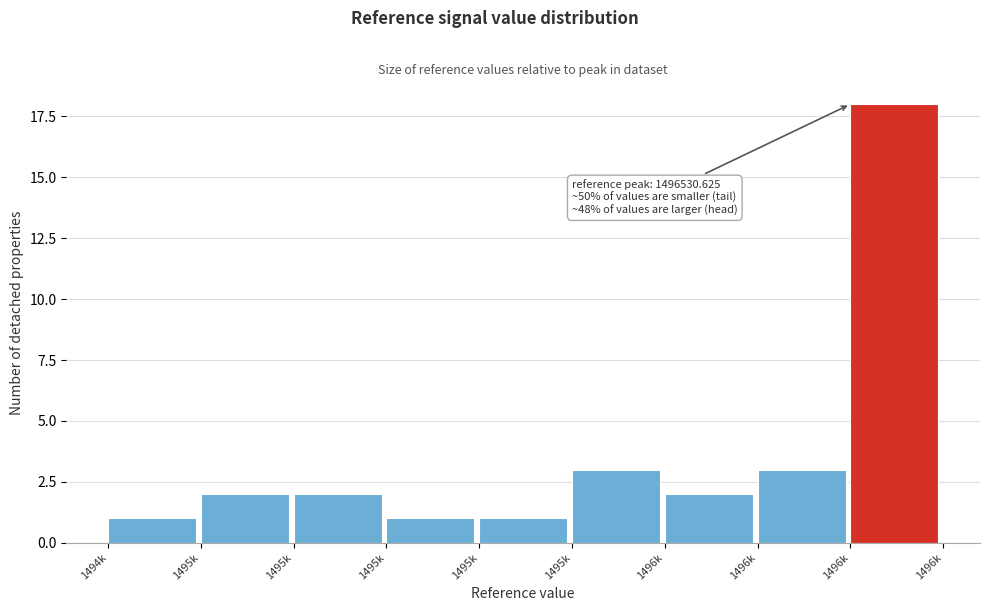

How many bars are there in total?

9